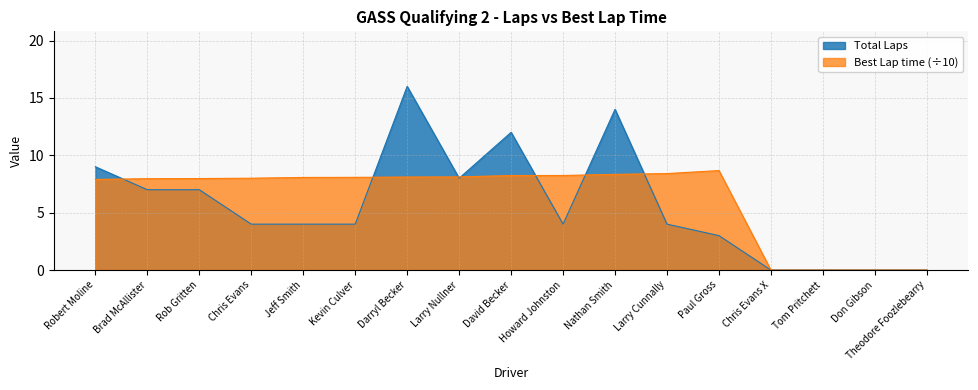

Is the value of Best Lap time at Jeff Smith greater than the value of Total Laps at Kevin Culver?

Yes